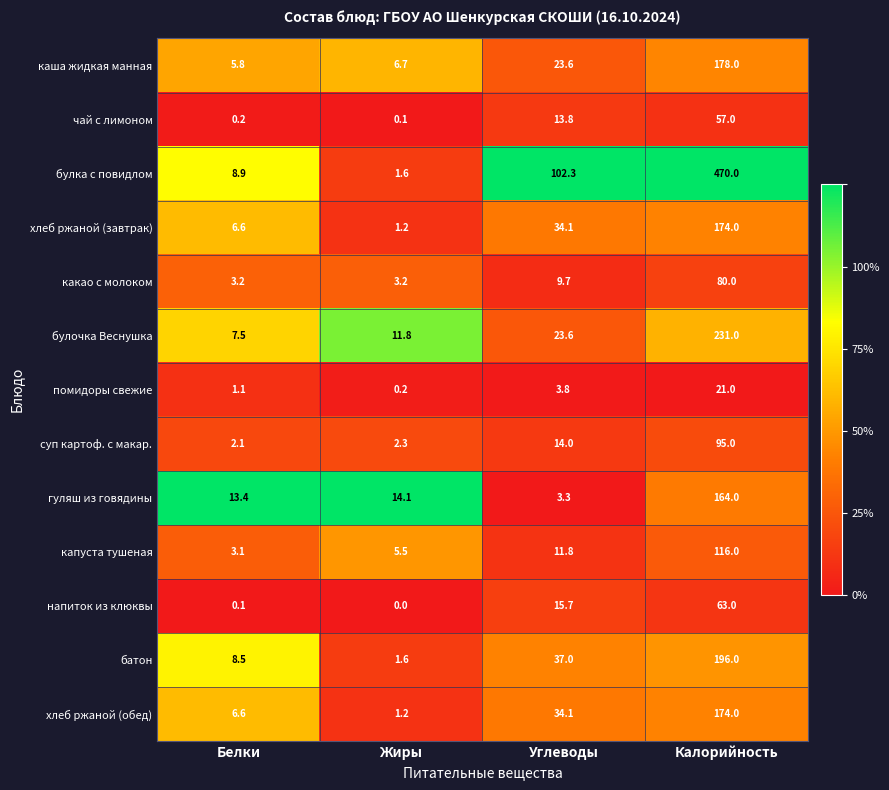

List the labels in order of гуляш из говядины value, smallest first.

Углеводы, Белки, Жиры, Калорийность